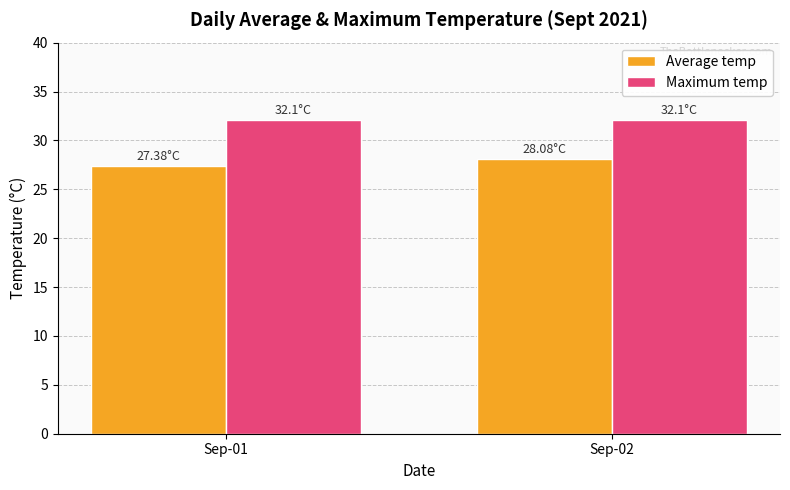

Reading left to right, extract all data points from this chart.

Average temp: Sep-01=27.4	Sep-02=28.1
Maximum temp: Sep-01=32.1	Sep-02=32.1